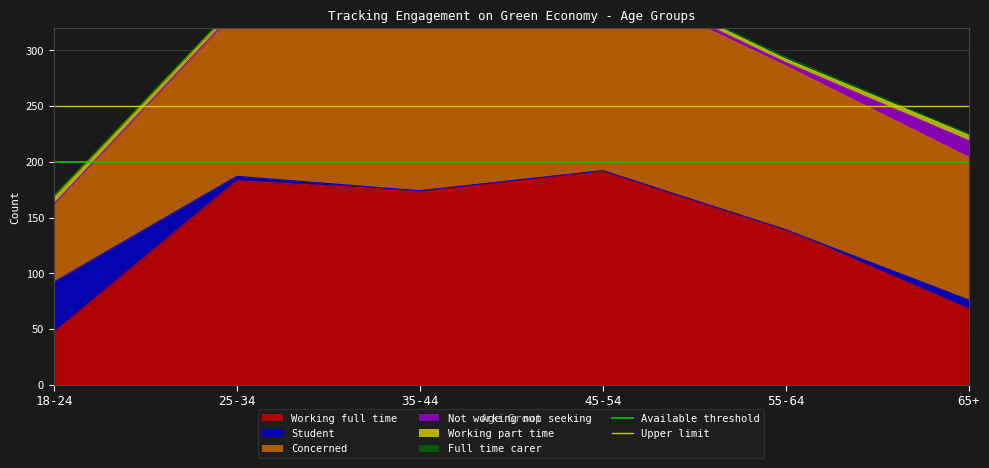

True or false: Available threshold has a value of 43 at 25-34.

False